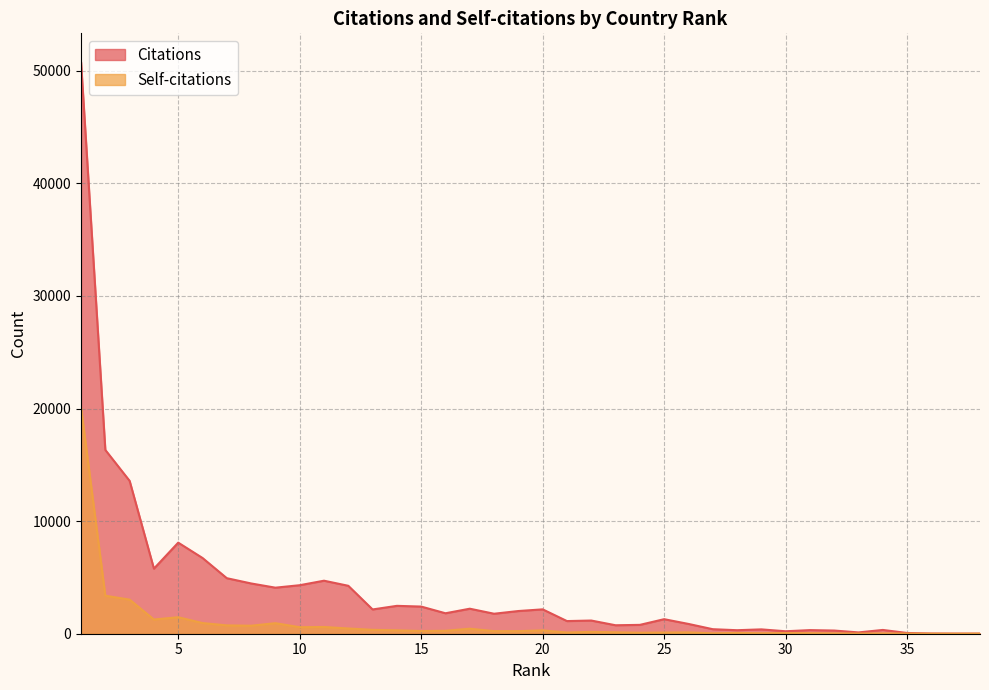

List the labels in order of Citations value, smallest first.

38, 37, 36, 35, 33, 30, 32, 28, 31, 34, 29, 27, 23, 24, 26, 21, 22, 25, 18, 16, 19, 13, 20, 17, 15, 14, 9, 12, 10, 8, 11, 7, 4, 6, 5, 3, 2, 1